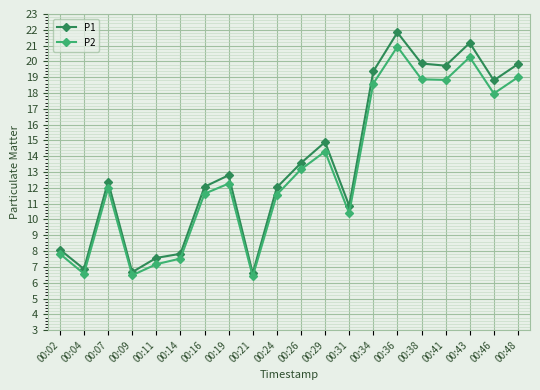

What is the difference between the maximum and minimum values in the P1 series?

15.2